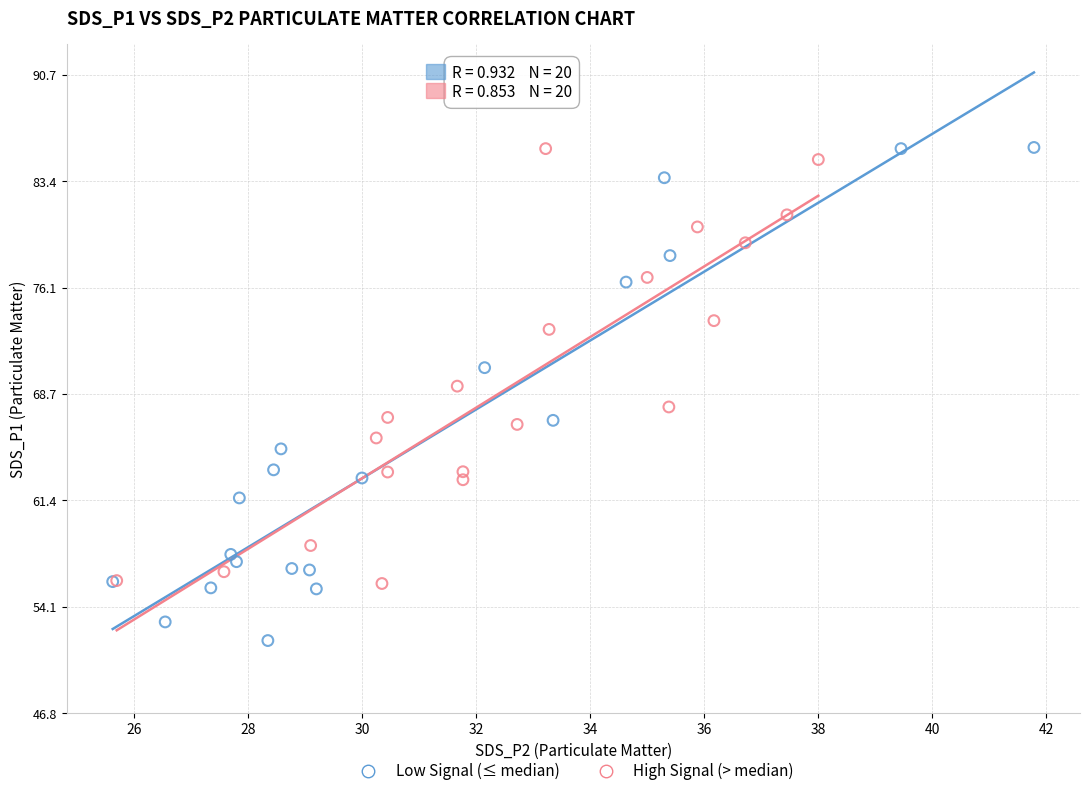

Which series reaches the minimum Y coordinate?

Low Signal (≤ median)